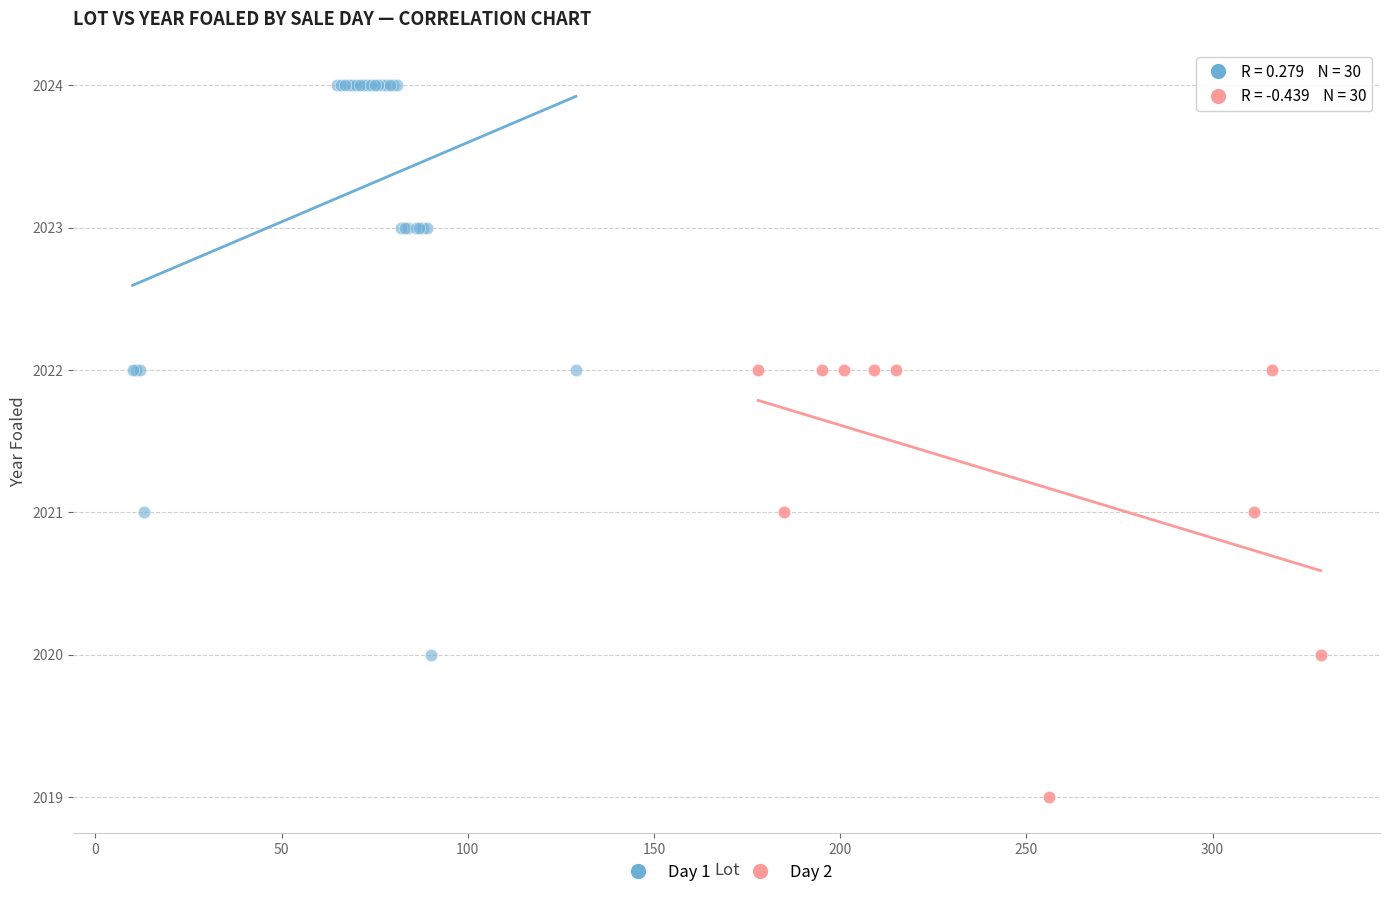

Which series has the widest spread of Y values?

Day 1